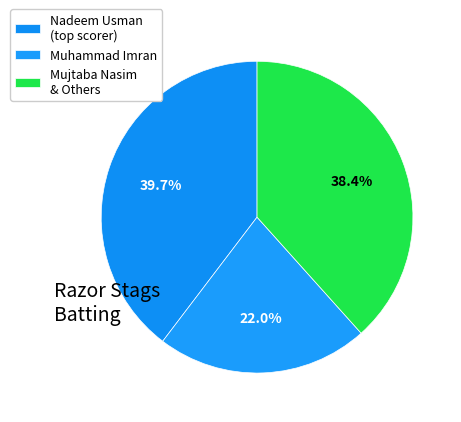

How many slices are in this pie chart?

3